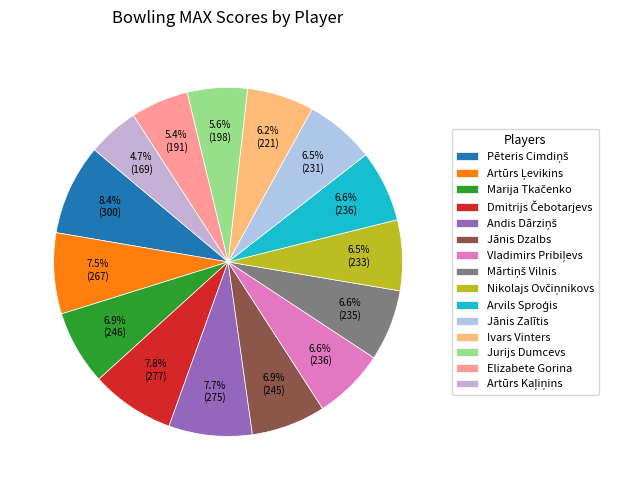

Count the number of slices in the pie.

15